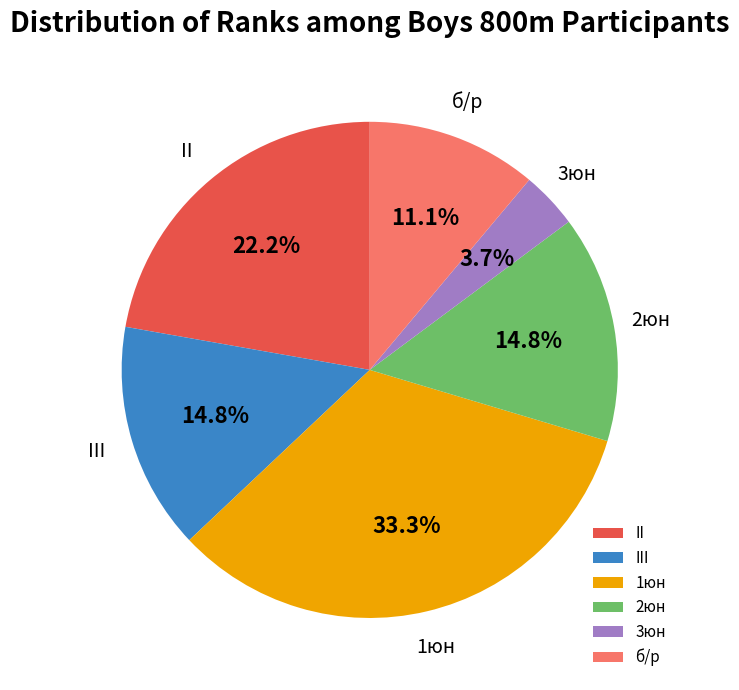

Does II account for over 50% of the chart?

No